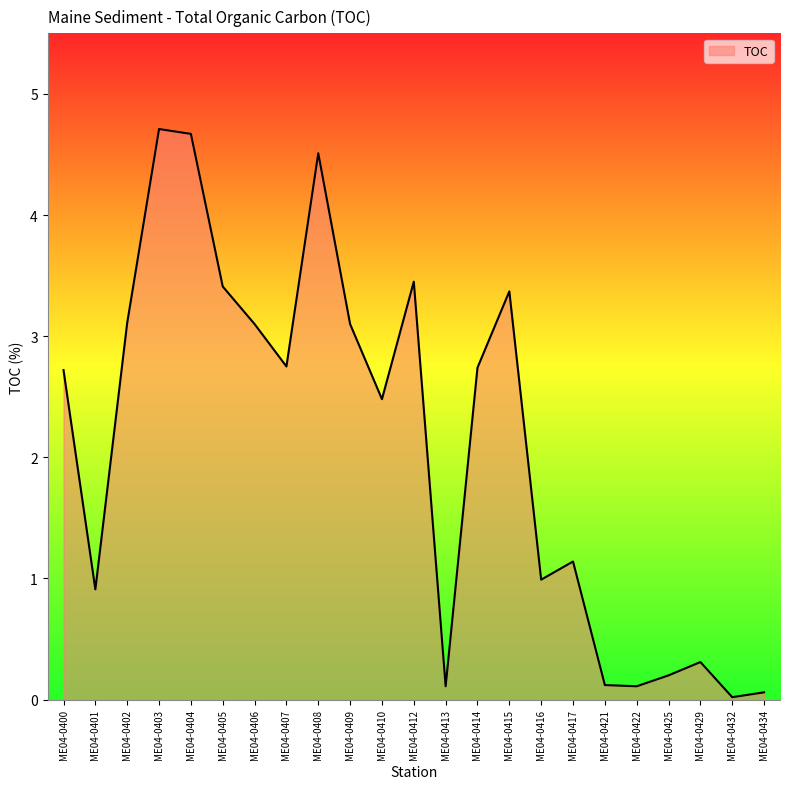

Approximately how many times larger is the value at ME04-0415 compared to ME04-0405?

1.0